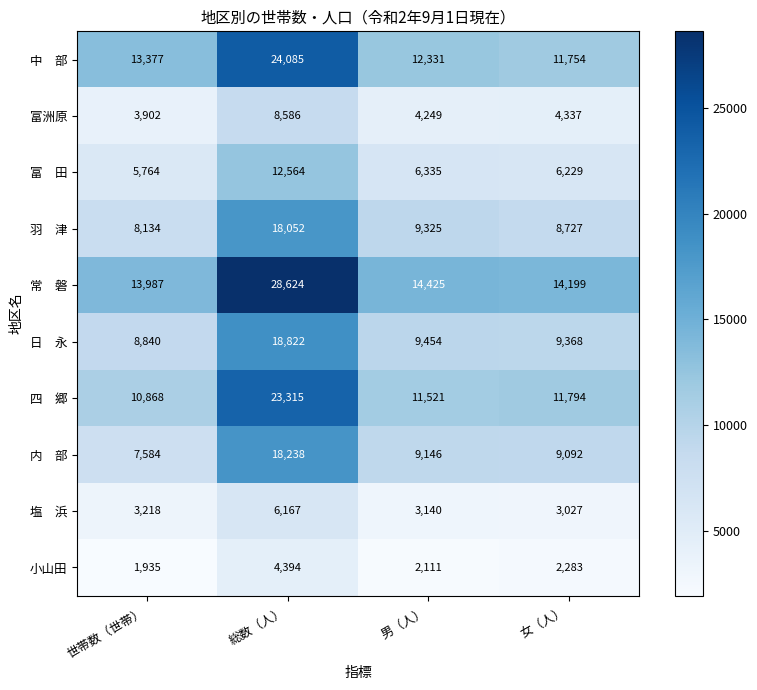

The 小山田 series shows 6980 at 総数（人）. True or false?

False